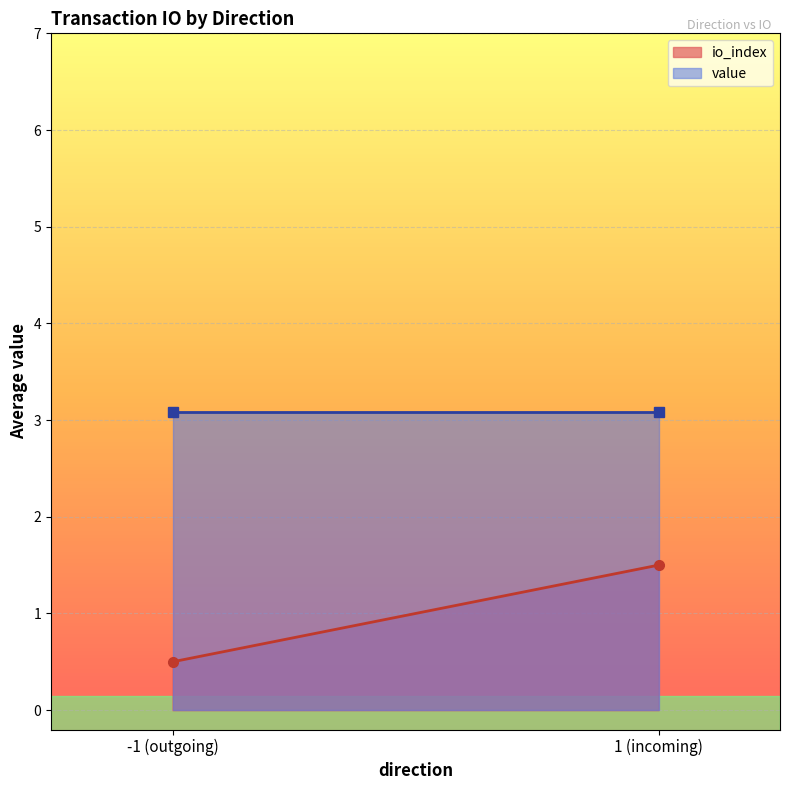

List the series in order of their overall mean, highest first.

value, io_index